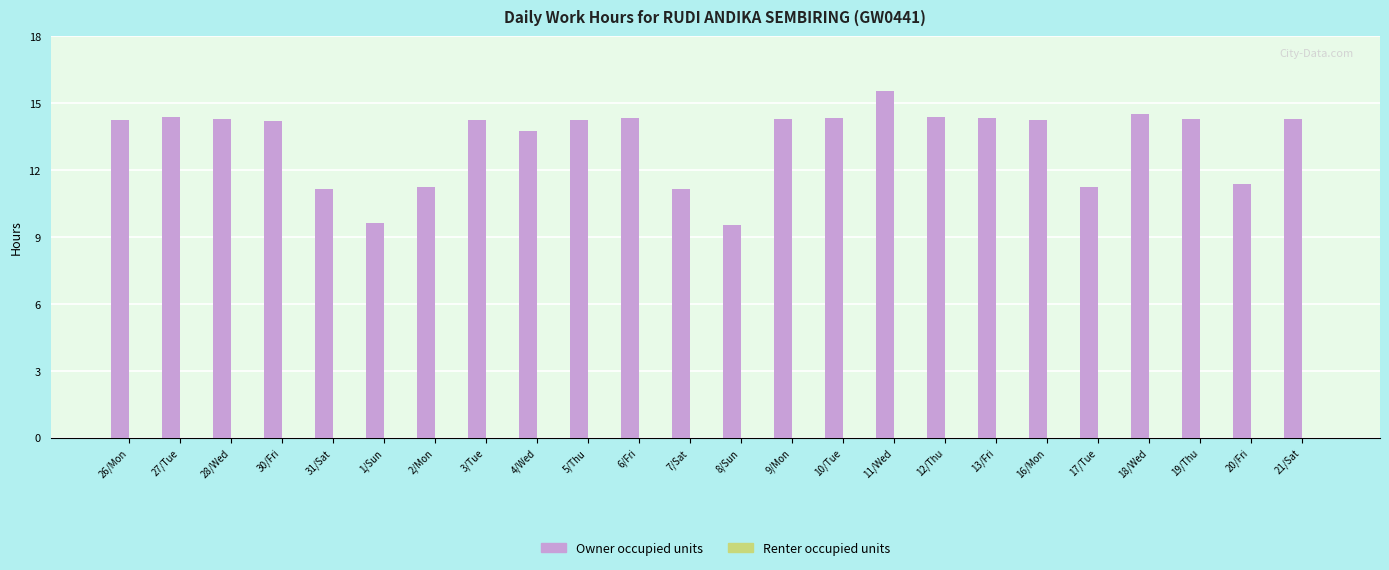

What is the smallest value displayed?

9.6